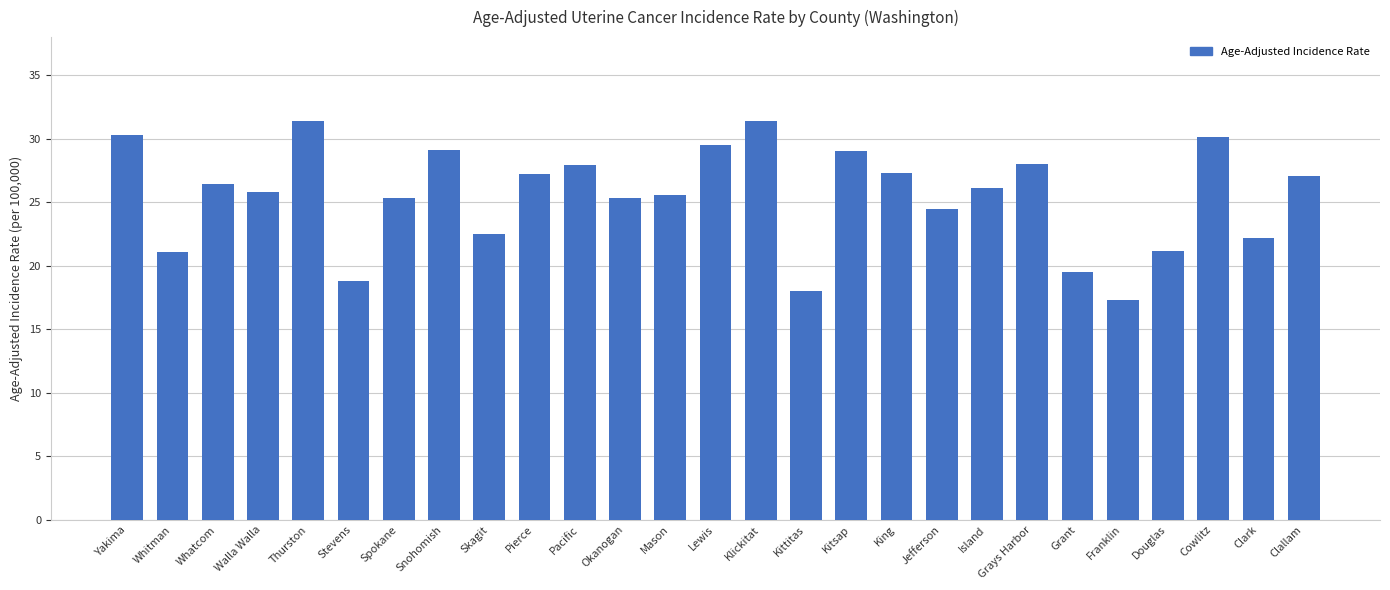

Approximately how many times larger is the value at Whitman compared to Walla Walla?

0.8